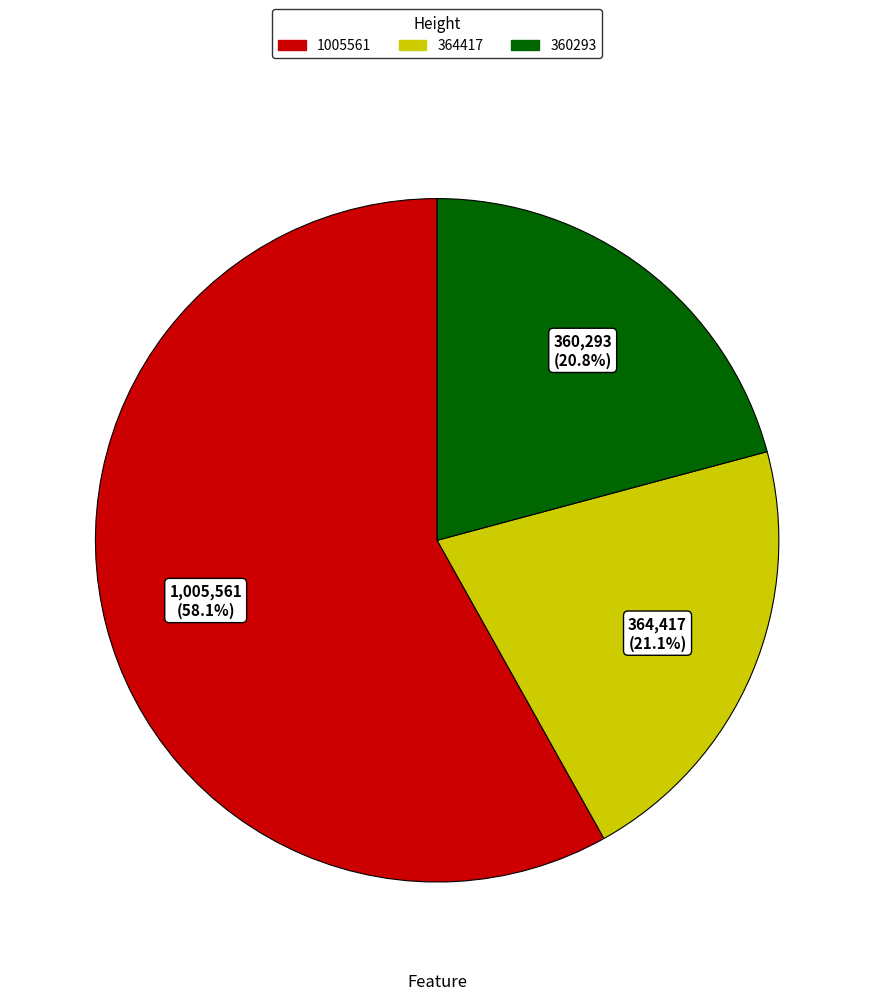

To the nearest percent, what percentage of the pie is 364417?

21%